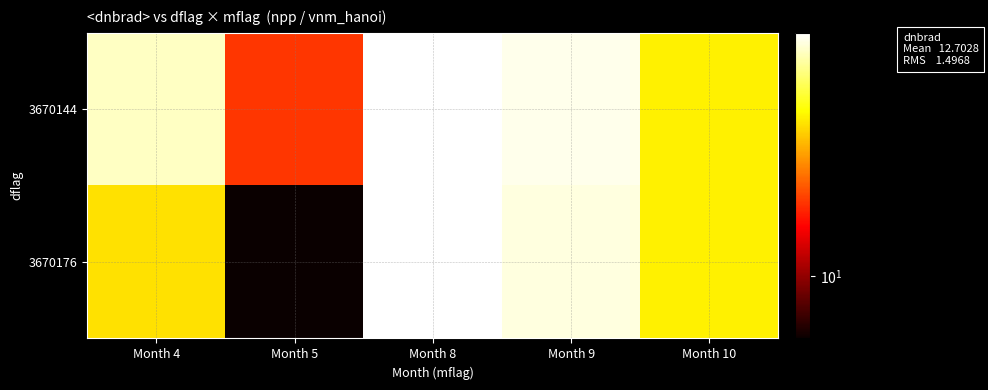

Which category has the highest value across all series?

Month 8